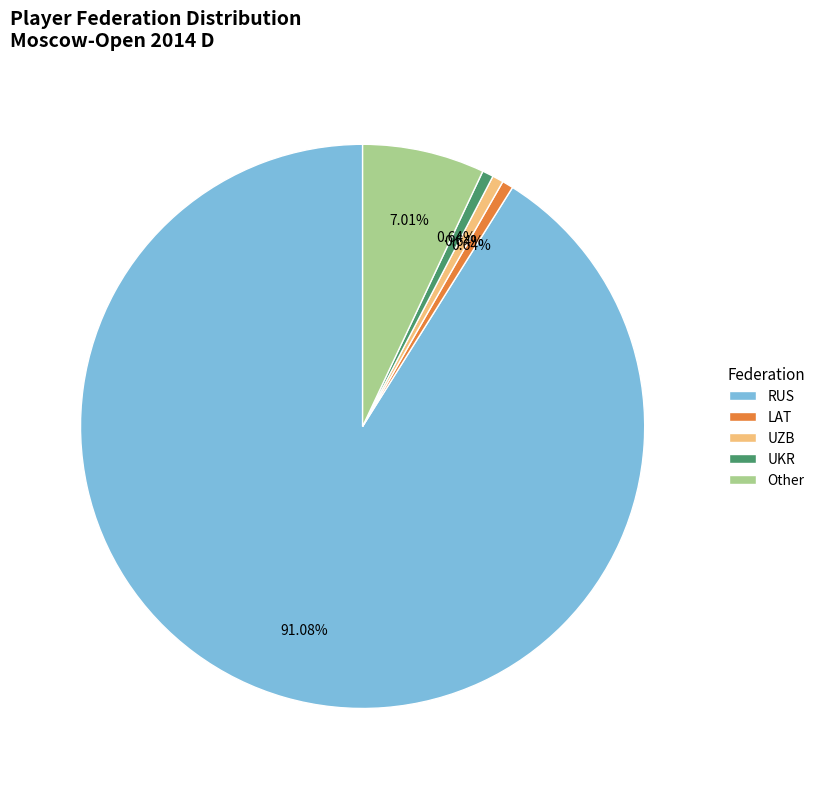

Count the number of slices in the pie.

5